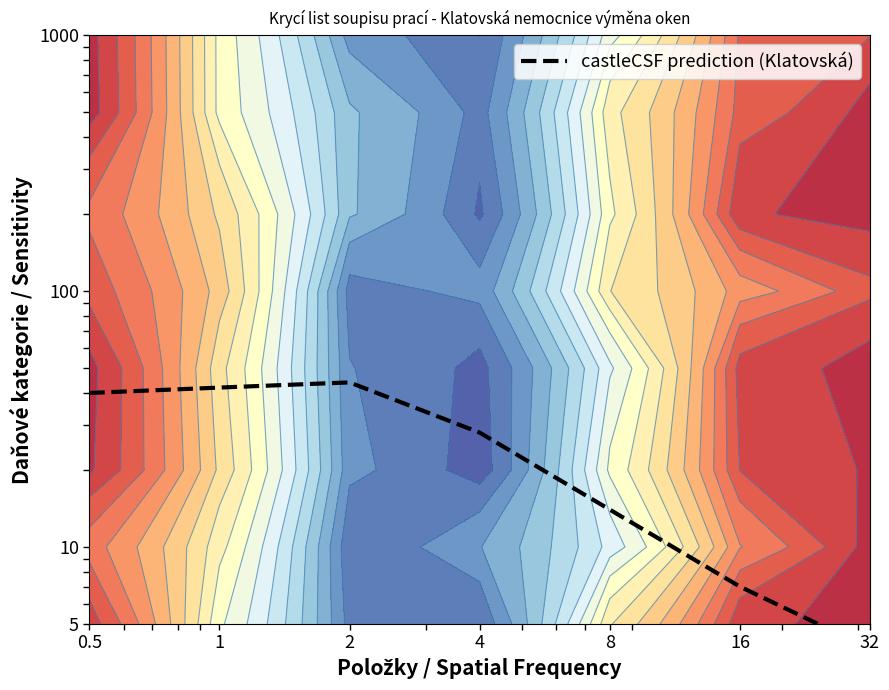

Rank the categories by value from lowest to highest.

32, 16, 8, 4, 0.5, 1, 2